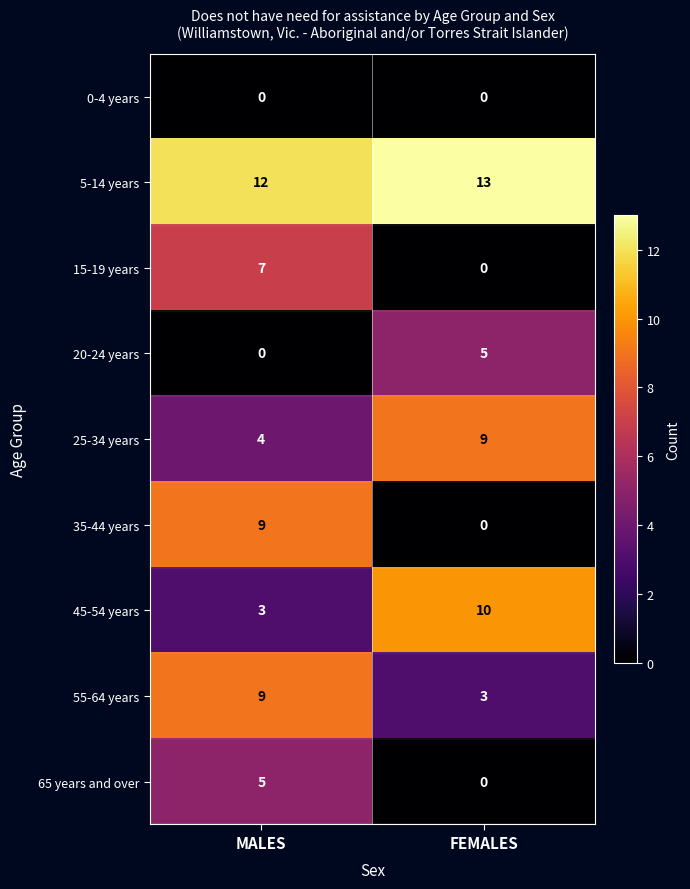

How many distinct data groups are displayed?

9